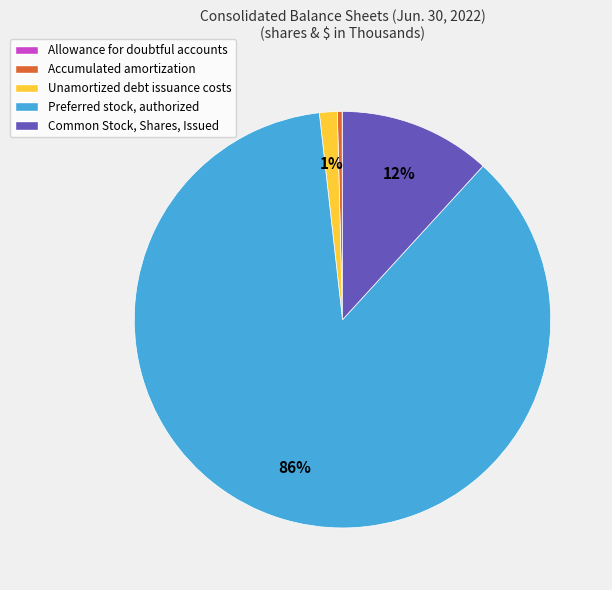

To the nearest percent, what is the average slice percentage?

20%